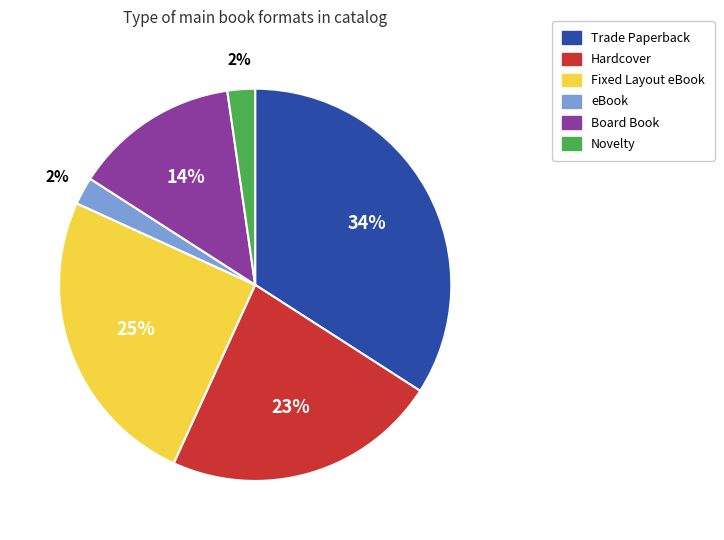

Count the number of slices in the pie.

6